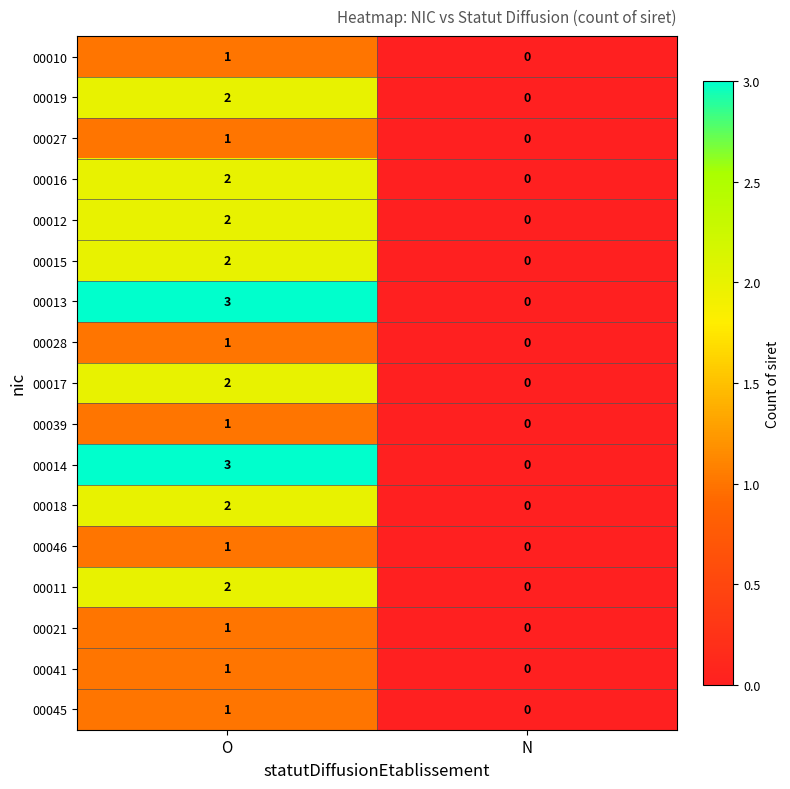

At which label does 00045 reach its peak?

O